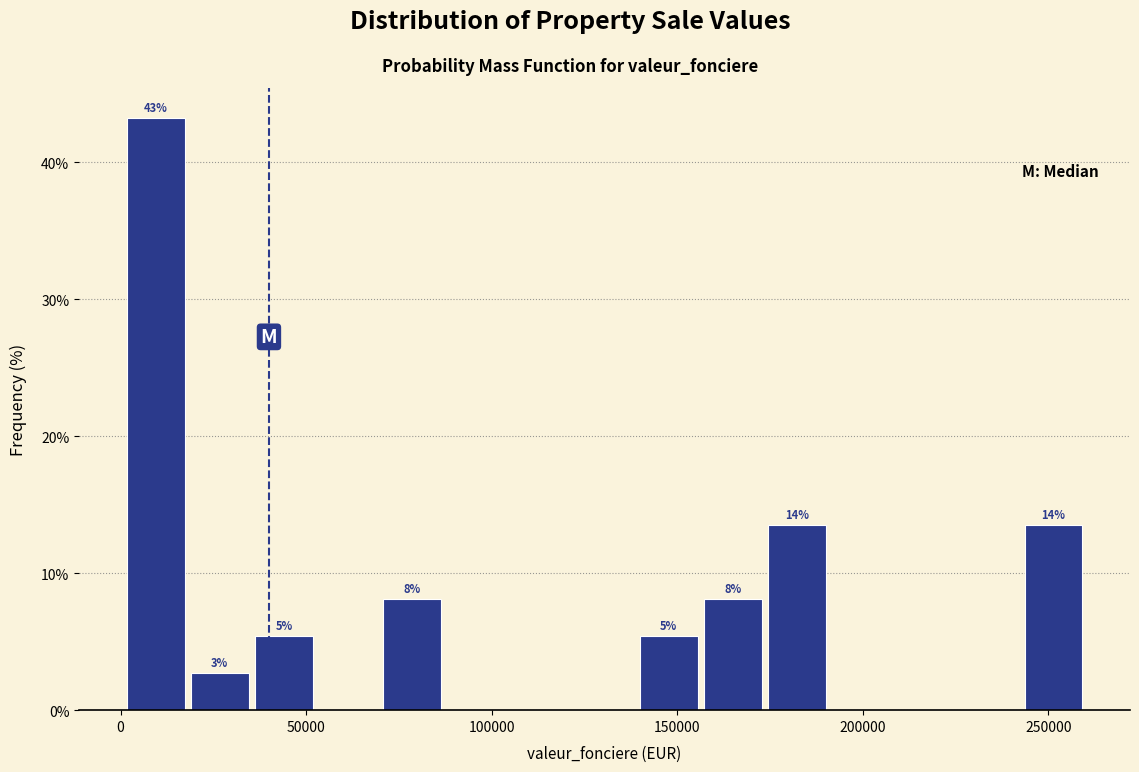

Read against the x-axis, roughly where is the centre of the tallest bar?

10000